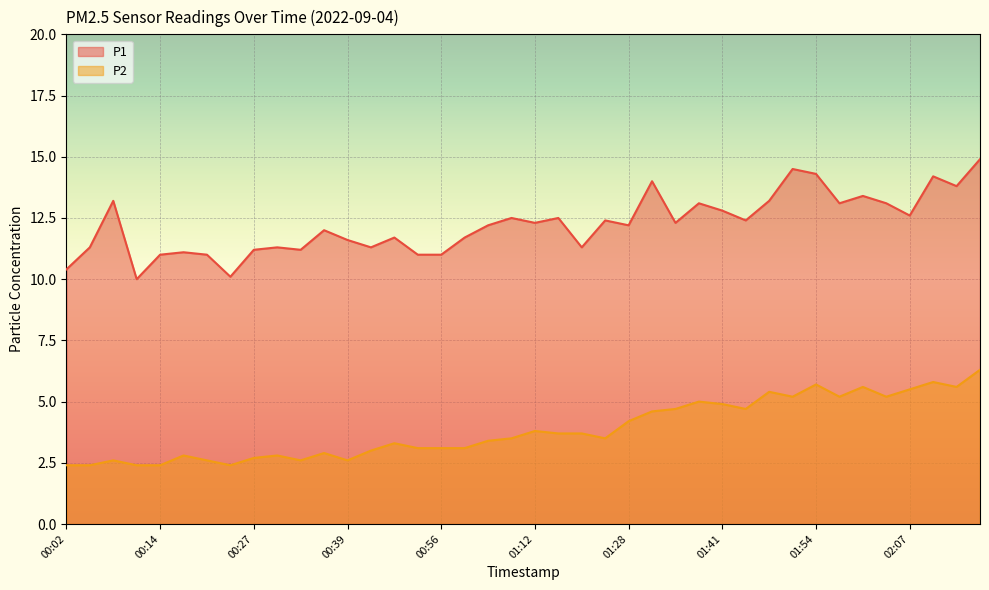

Rank the series by their average value, from highest to lowest.

P1, P2